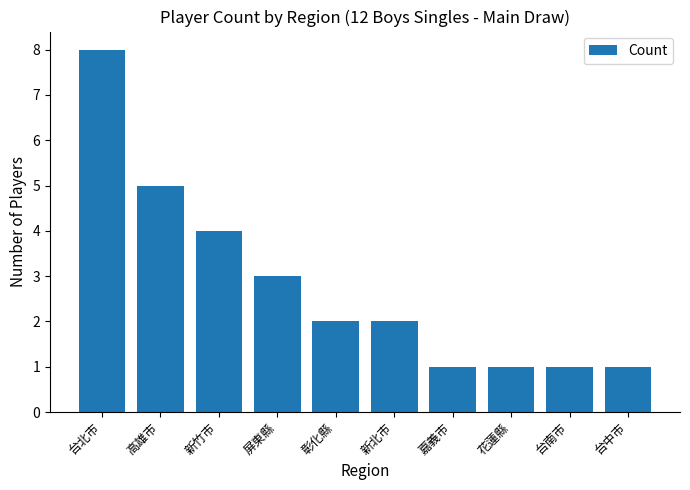

The value at 台中市 is 0. True or false?

False